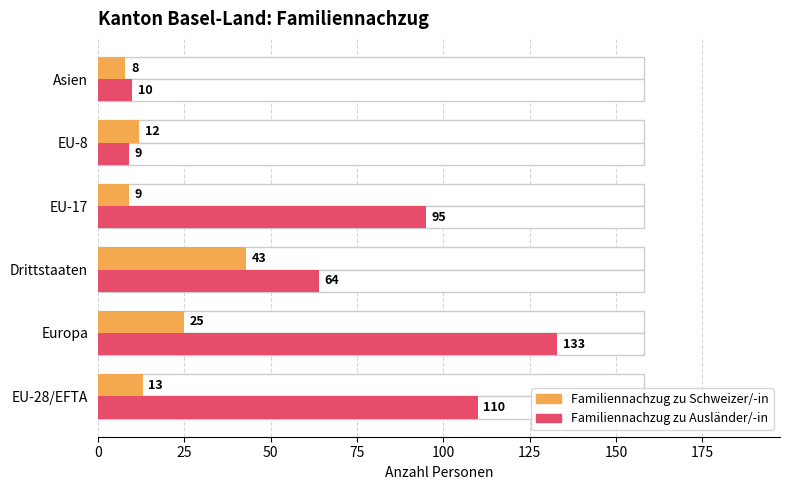

What is the difference between the maximum and minimum values in the Familiennachzug zu Schweizer/-in series?

35